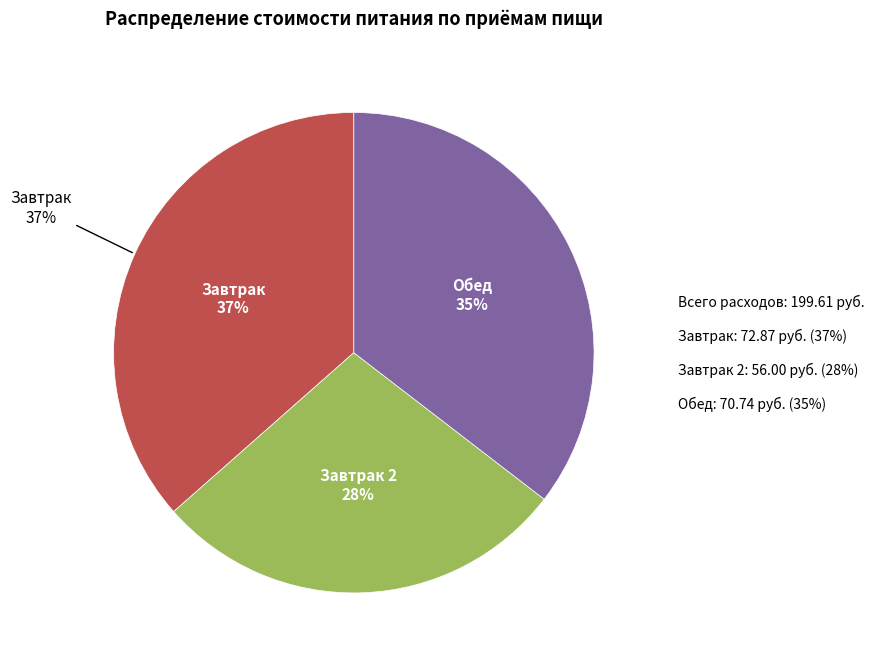

Rank the categories by value from lowest to highest.

Завтрак 2, Обед, Завтрак